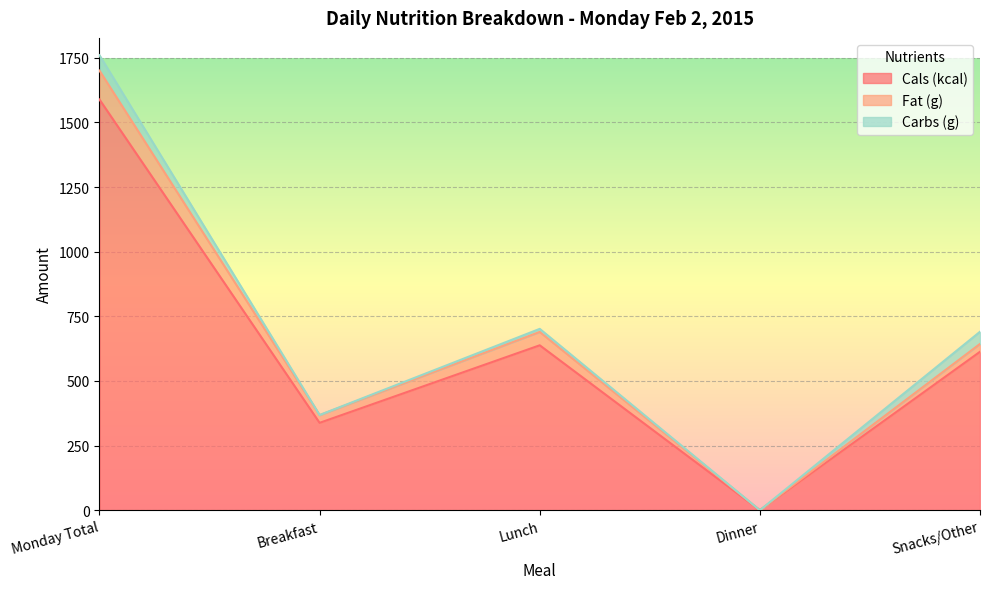

How many lines are shown in the chart?

3